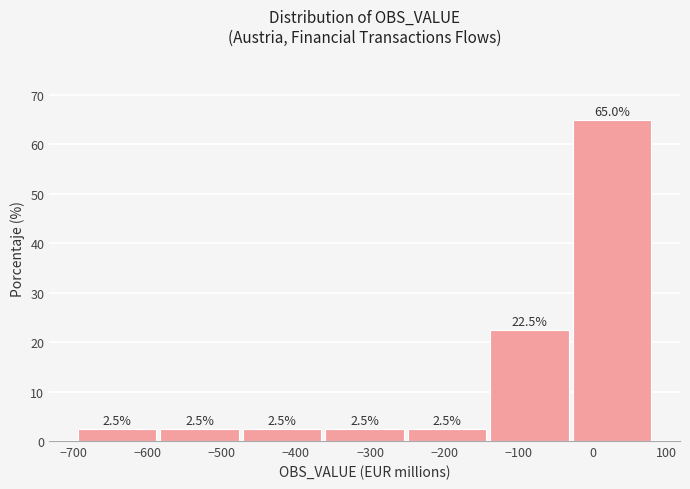

Reading left to right, list every bar in this chart as the range it spans on the x-axis followed by its height. The bar edges are not printed on the chart, so give them approximately, as read against the axis.

-700 to -590: 2.5
-590 to -470: 2.5
-470 to -360: 2.5
-360 to -250: 2.5
-250 to -140: 2.5
-140 to -30: 22.5
-30 to 80: 65.0